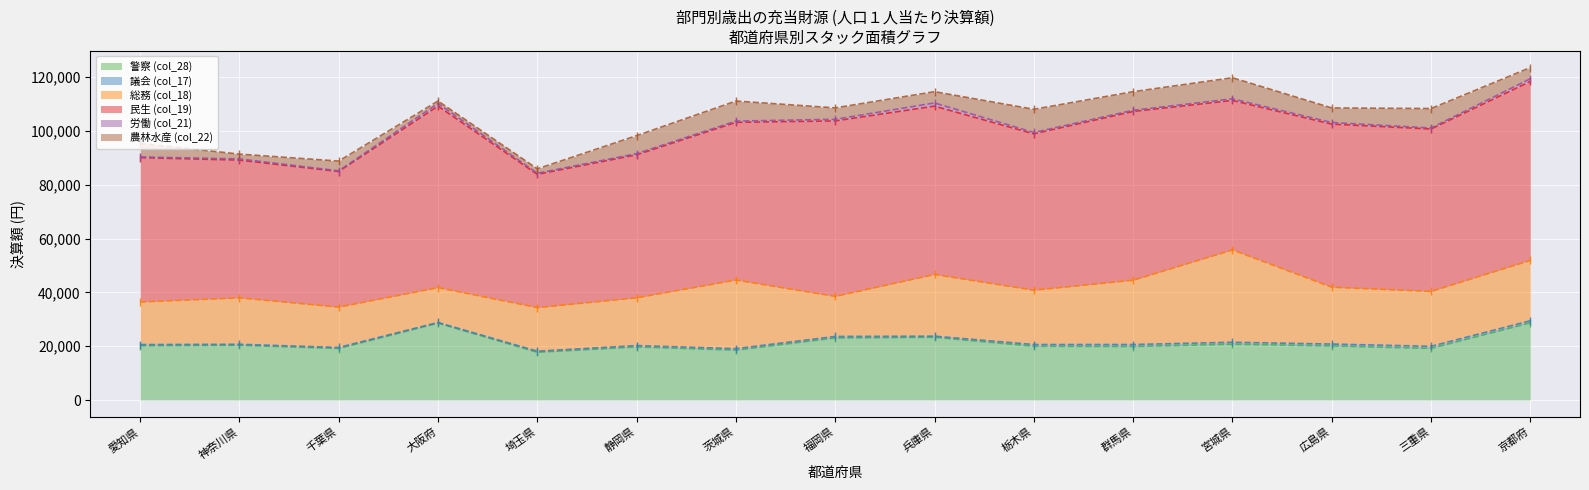

Reading left to right, what are all the values shown in this chart?

警察 (col_28): 20183	20322	19135	28538	17734	19707	18527	23054	23301	19964	19881	20720	20082	19184	28677
議会 (col_17): 411	376	388	276	398	515	563	554	414	646	733	736	702	762	770
総務 (col_18): 15827	17270	15001	12947	16203	17757	25487	14889	22940	20185	23900	34319	21134	20407	22433
民生 (col_19): 53646	51175	50389	67454	49519	53134	58597	65215	62545	58107	62704	55533	60605	60349	66505
労働 (col_21): 258	445	249	974	401	434	469	599	1185	514	439	608	595	371	997
農林水産 (col_22): 5015	1785	3621	918	1646	6698	7454	4239	4193	8616	6919	7842	5414	7239	4158